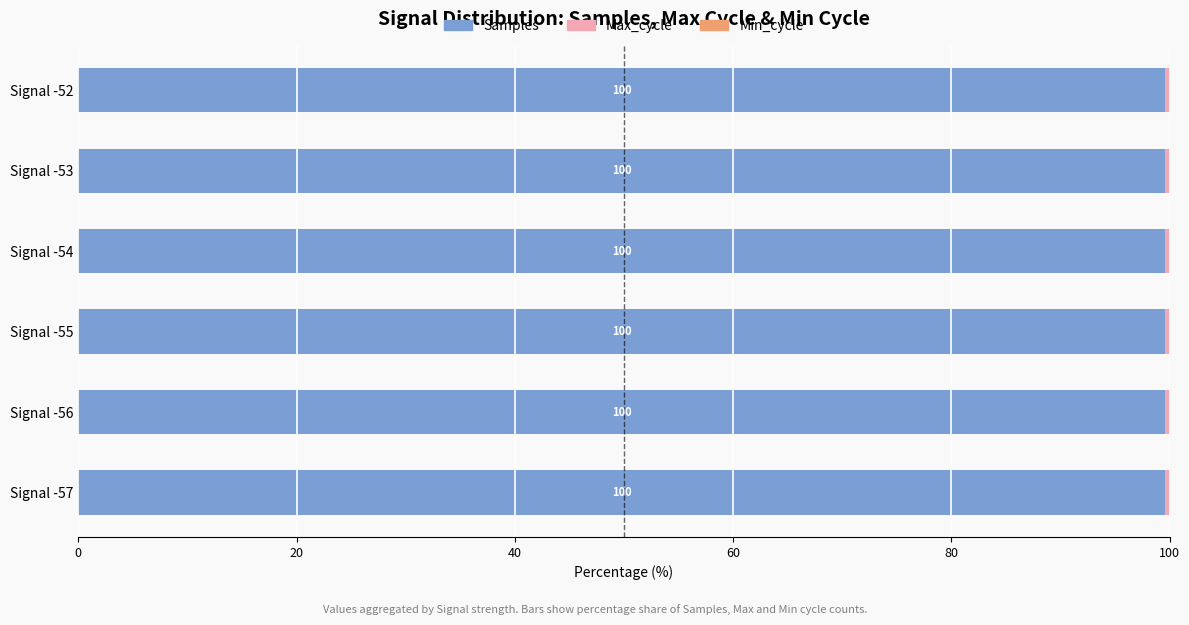

What is the highest value of the Samples series?

99.6